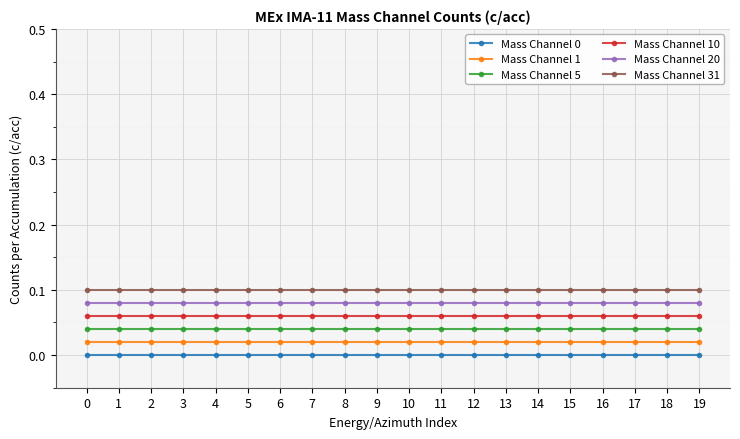

Is it true that Mass Channel 5 equals 0.1 at 2?

False